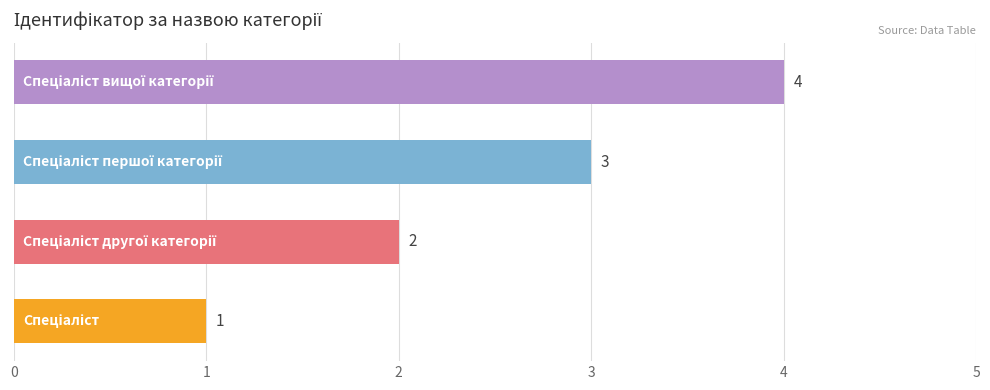

What is the greatest value displayed?

4